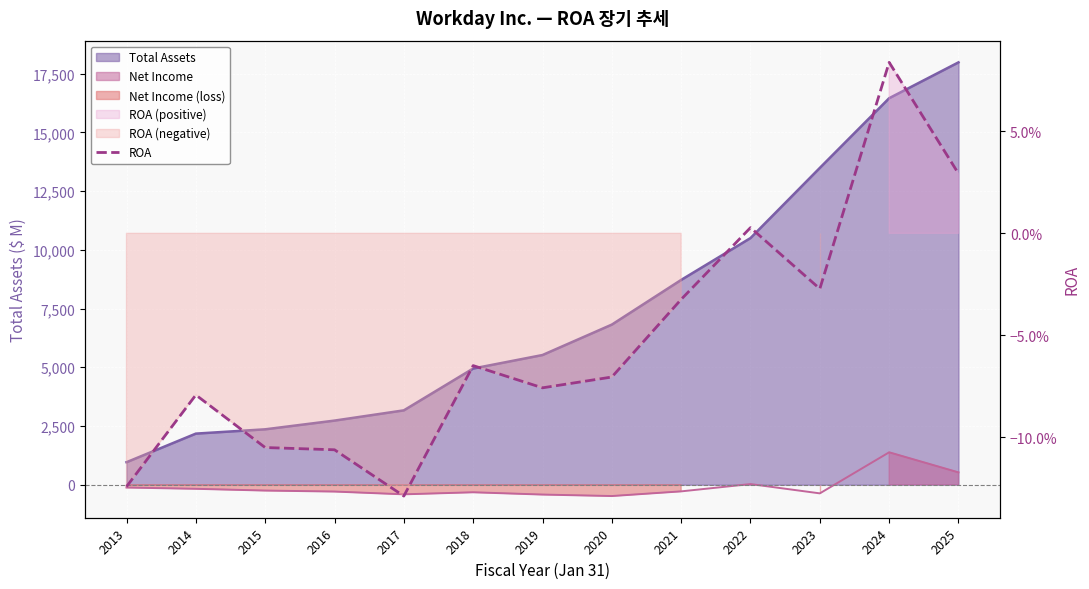

At which category does the data reach its first local peak?

2014